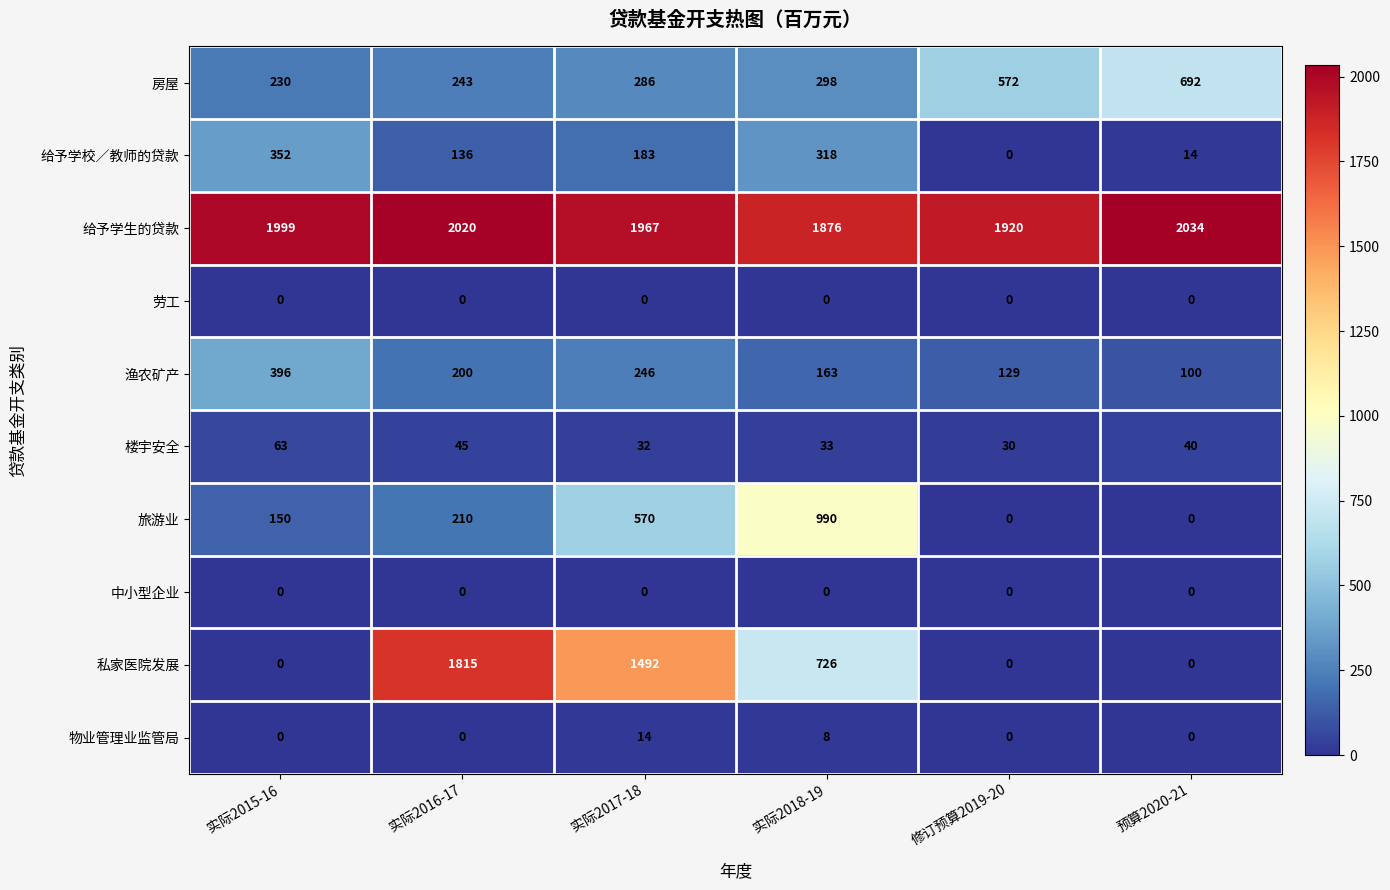

The value of 私家医院发展 at 实际2018-19 is 350. True or false?

False